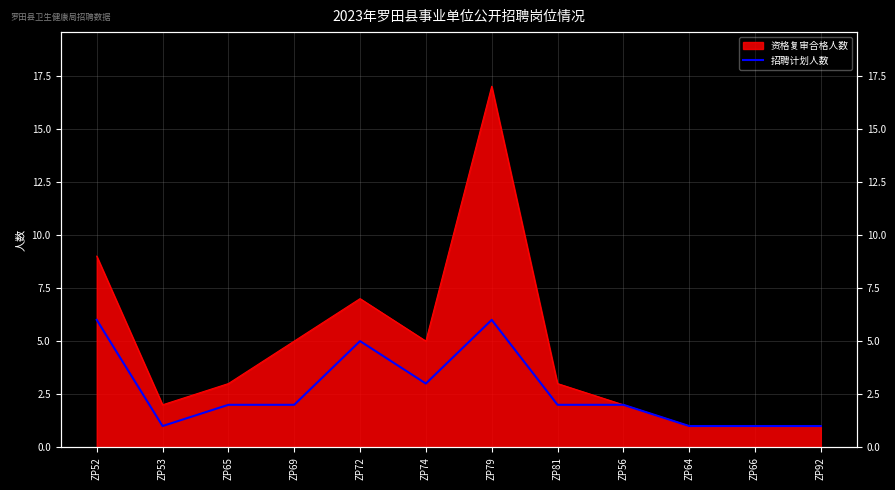

What is the value of the 9th point from the left?

2